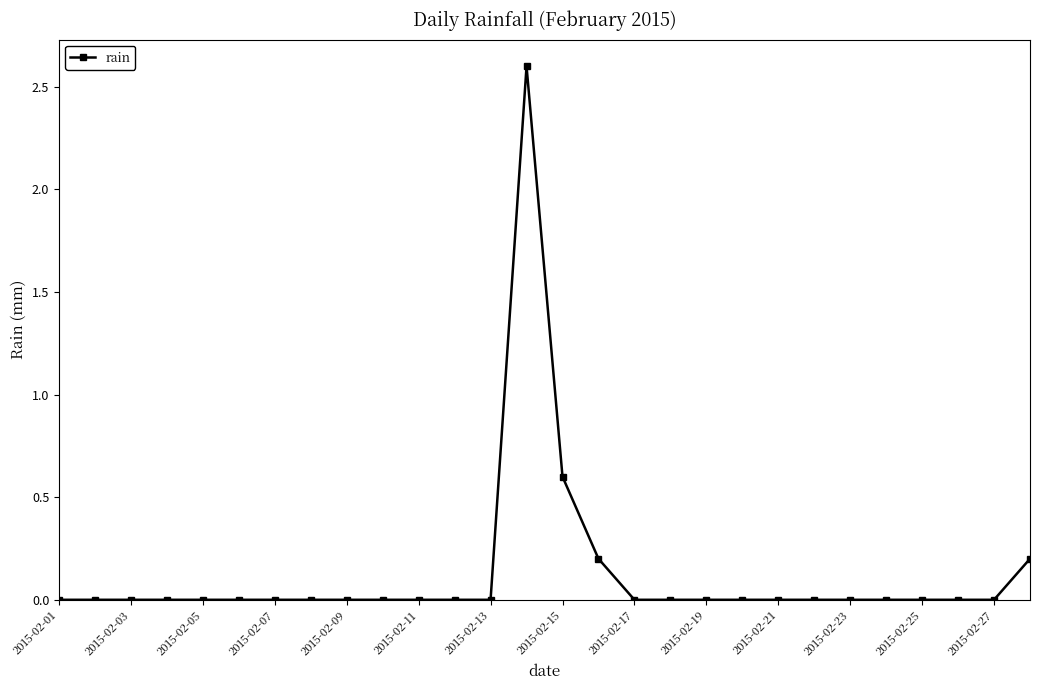

What is the difference between the maximum and minimum values?

2.6